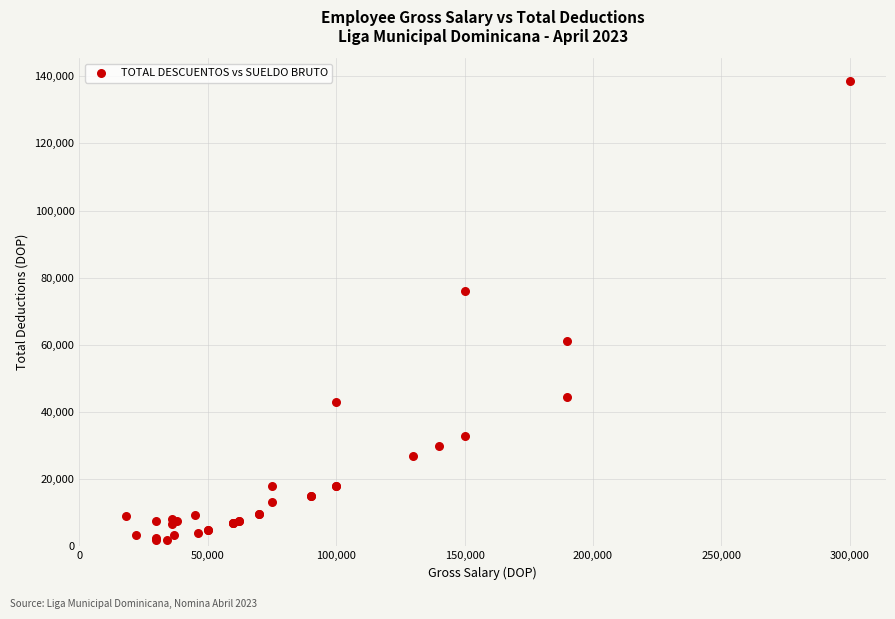

What Y value in the scatter plot is closest to 70148?

76065.1